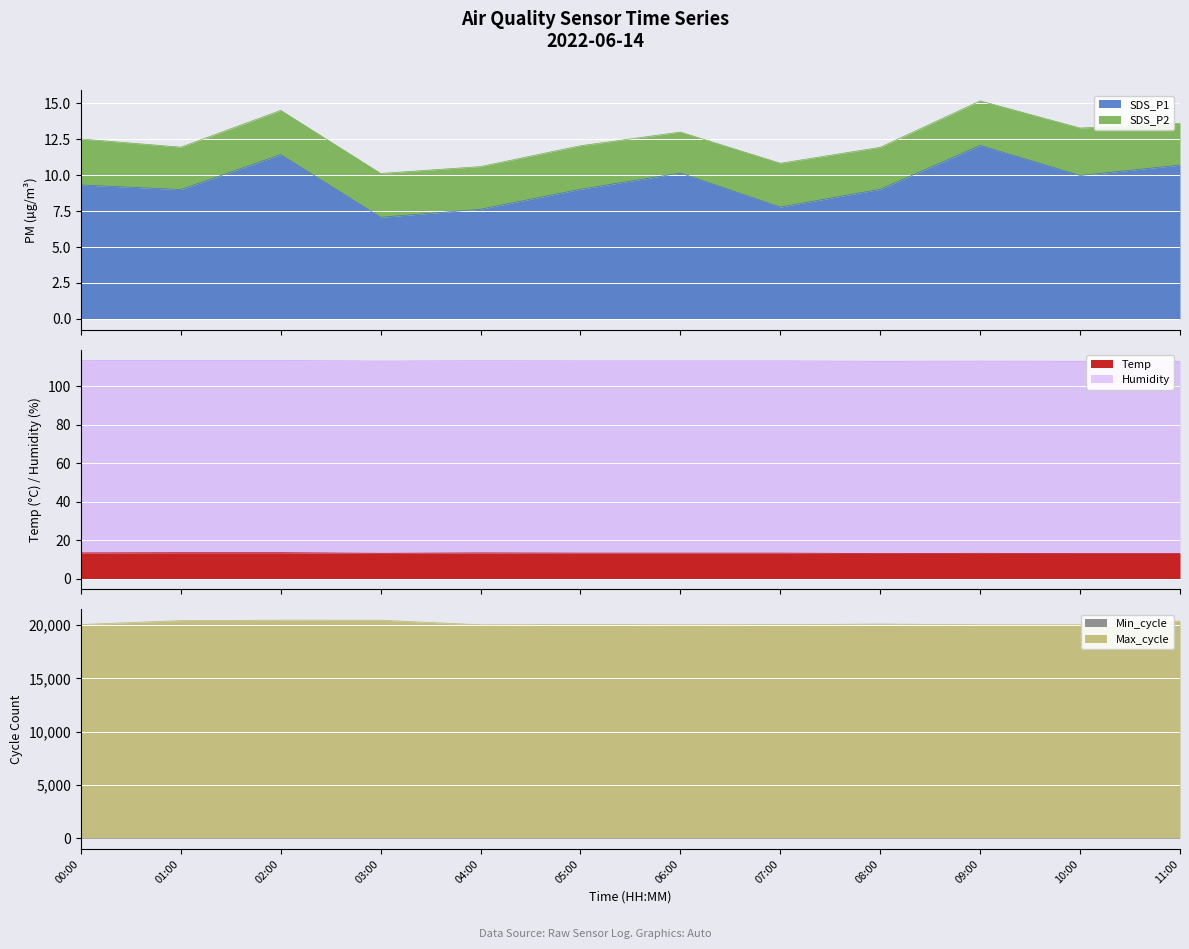

What is the difference between the SDS_P1 values at 10:00 and 03:00?

2.9